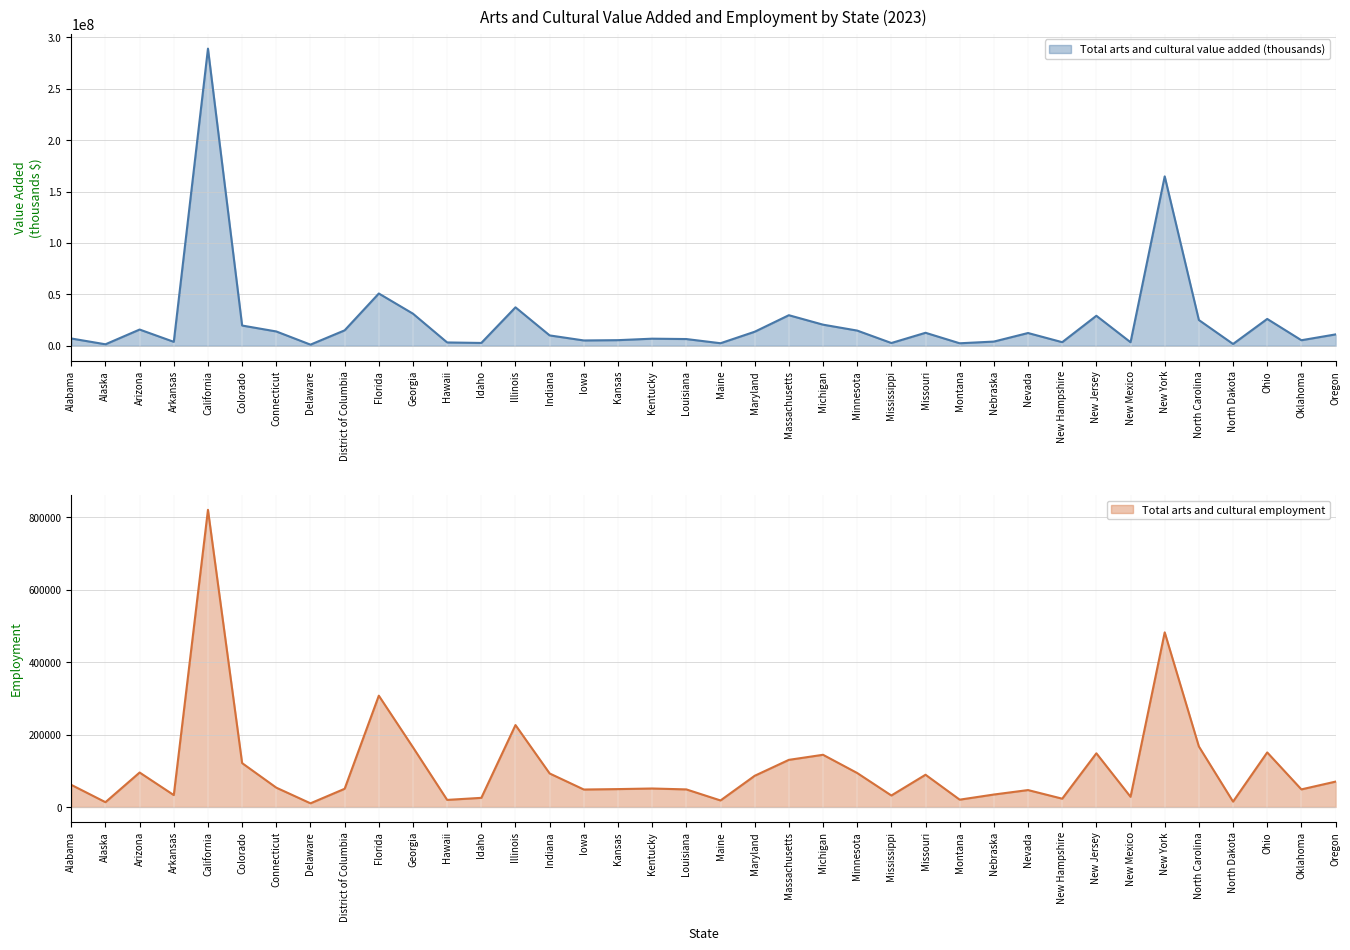

Reading left to right, what are all the values shown in this chart?

Total arts and cultural value added (thousands): 7102932	1465286	15803568	3849165	288902344	19696588	13938793	1134587	15023327	50847872	31218180	3252734	2765600	37393781	10089031	5195772	5478242	6917596	6558664	2495500	13666097	29739104	20546147	14802054	2708750	12654185	2445328	4104109	12425883	3511052	29193199	3459449	164710427	25052288	1765420	26120418	5409802	11073880
Total arts and cultural employment: 61167	13291	95294	32906	821183	121228	53421	10156	50307	307615	164919	19608	25272	226407	92643	48290	49454	51094	48591	18073	86234	130263	144279	93918	31781	89121	20269	34454	46761	22986	148377	28153	482543	167254	14852	150783	48659	70137